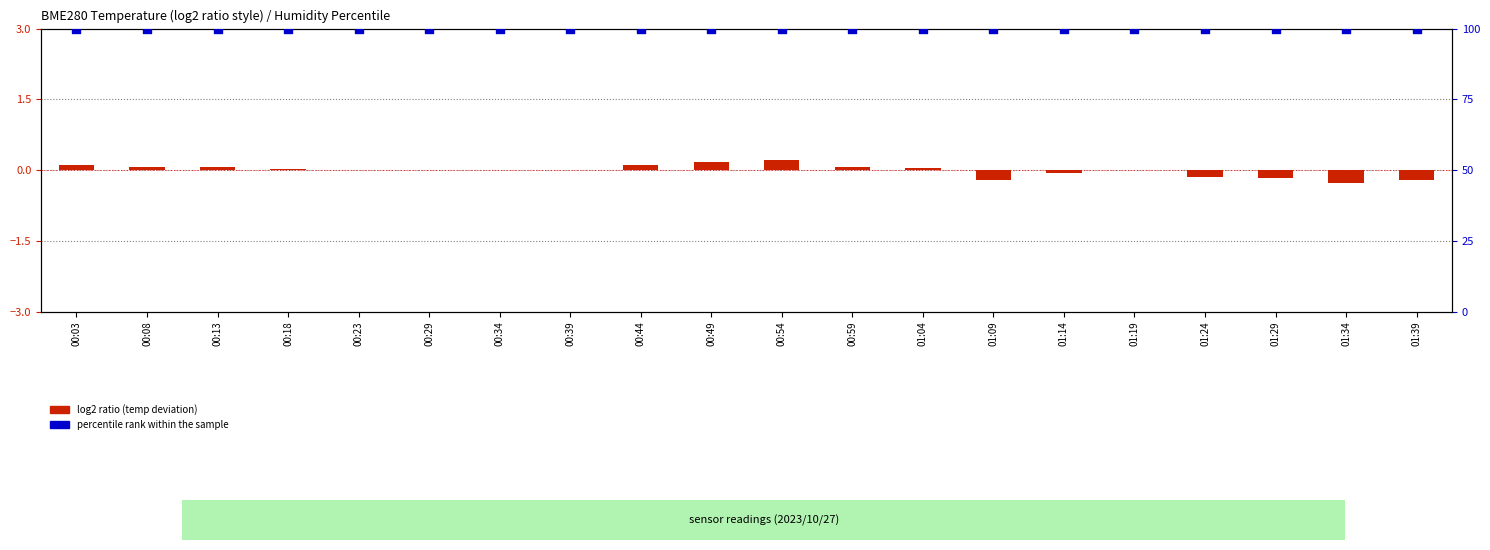

Which series reaches the minimum Y coordinate?

log2 ratio (temp deviation)